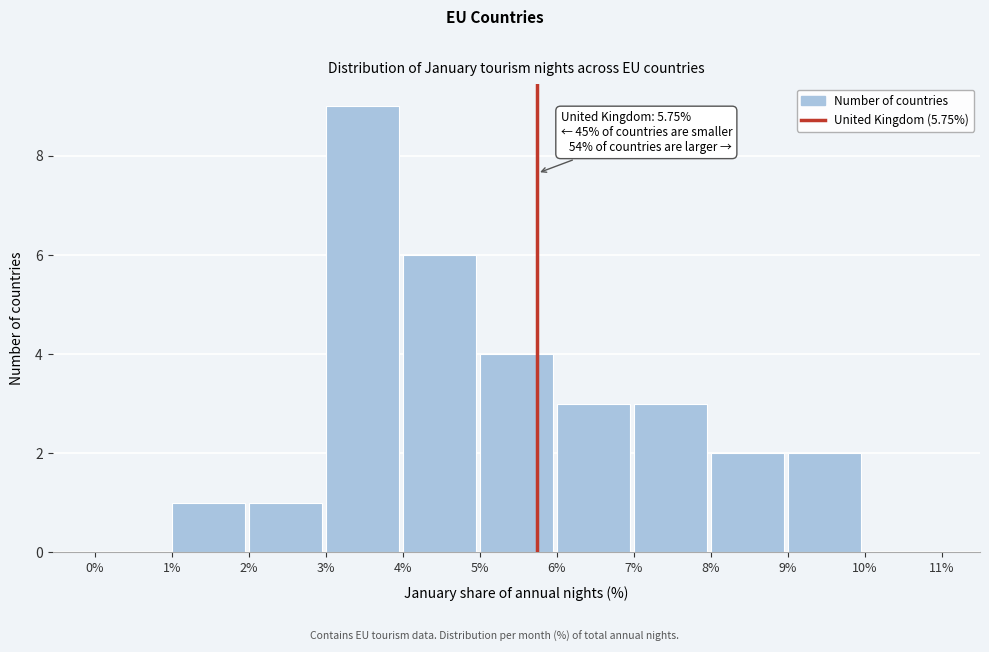

Over which range of the x-axis is the bar tallest?

3% to 4%